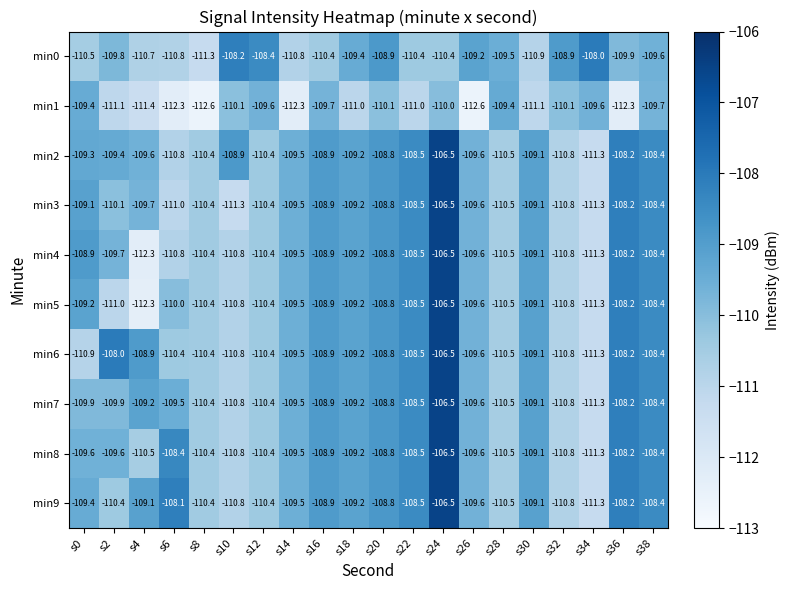

What is the difference between the maximum and minimum values in the min6 series?

4.8